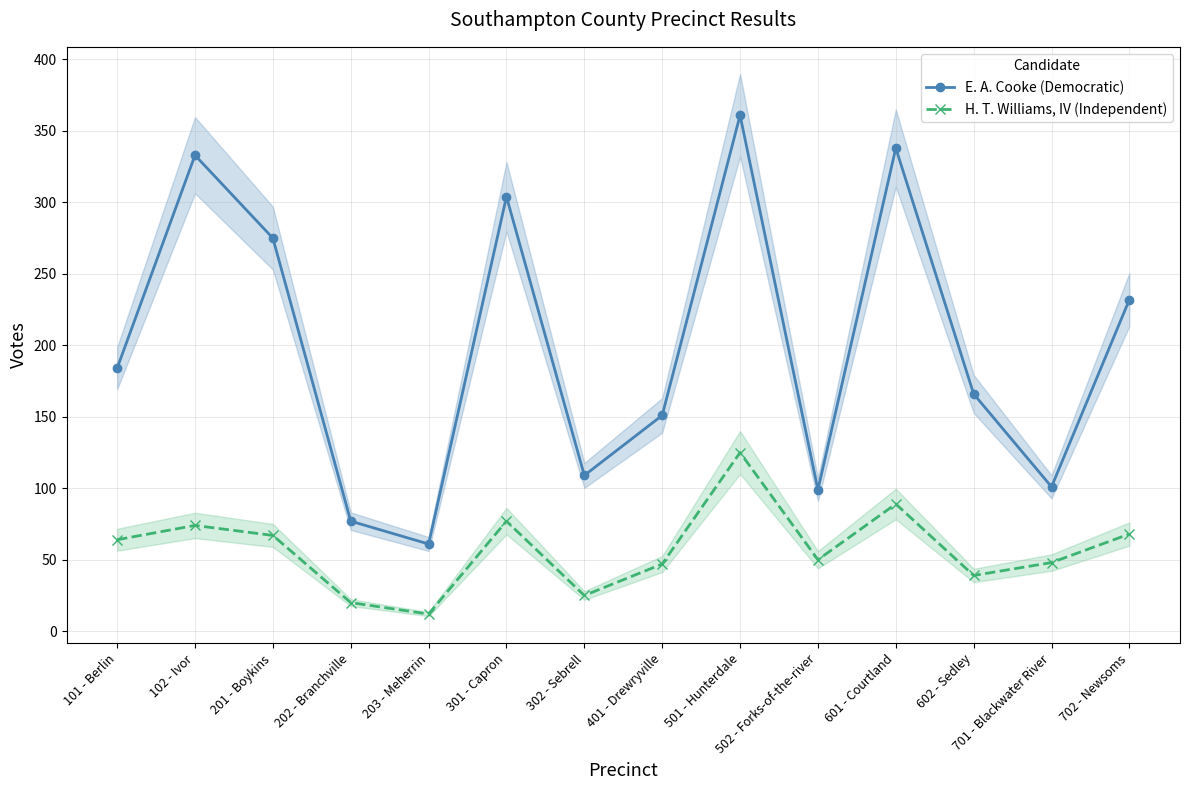

What is the difference between the second highest and minimum values in the H. T. Williams, IV (Independent) series?

77